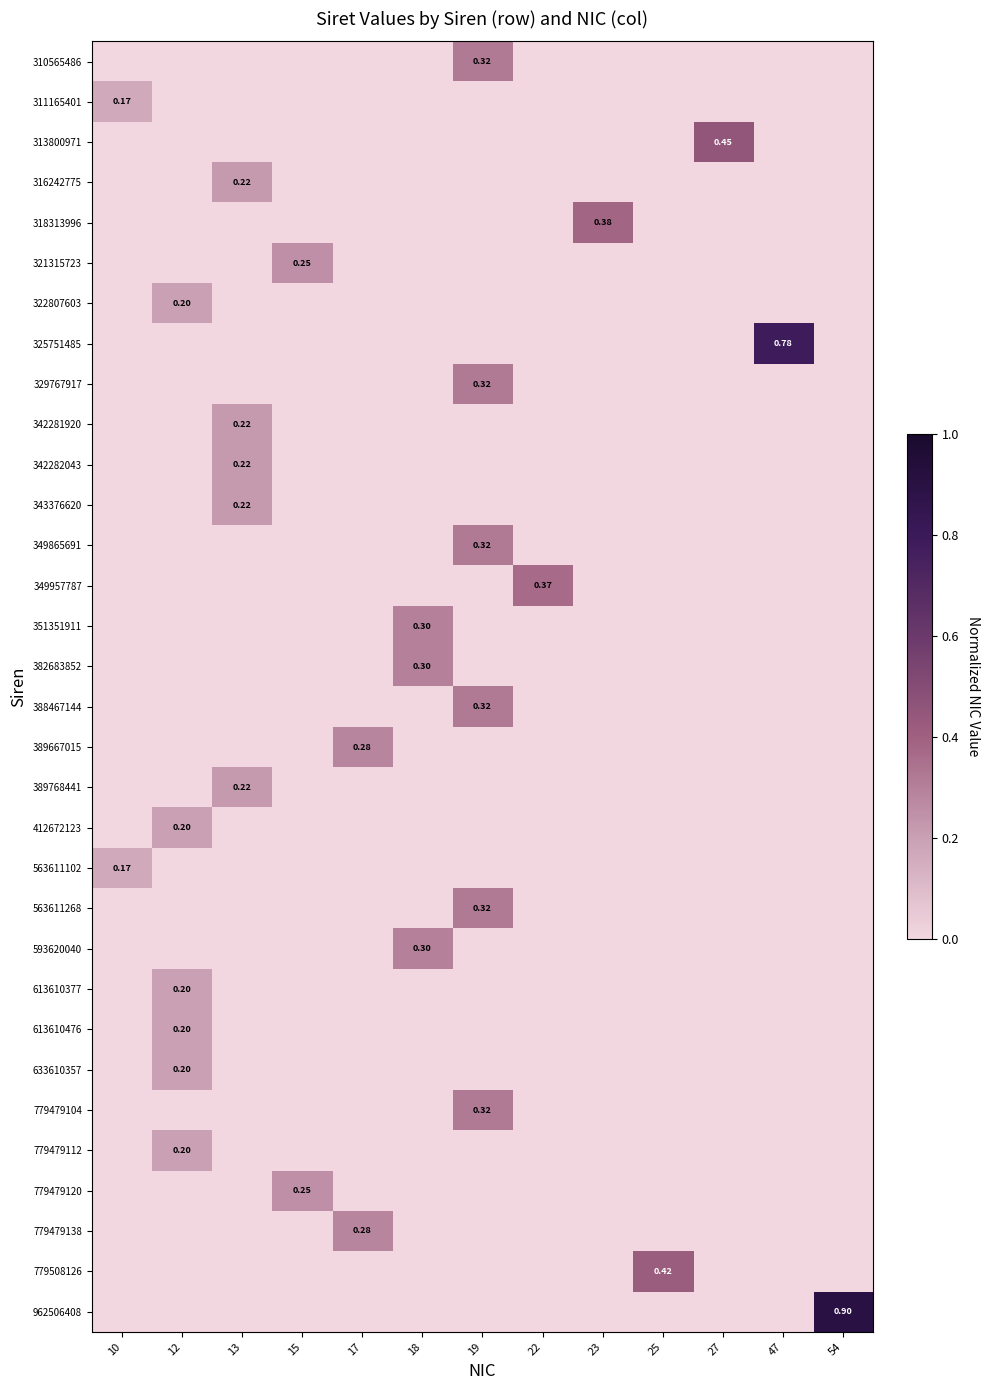

Which series has the widest spread of values?

962506408